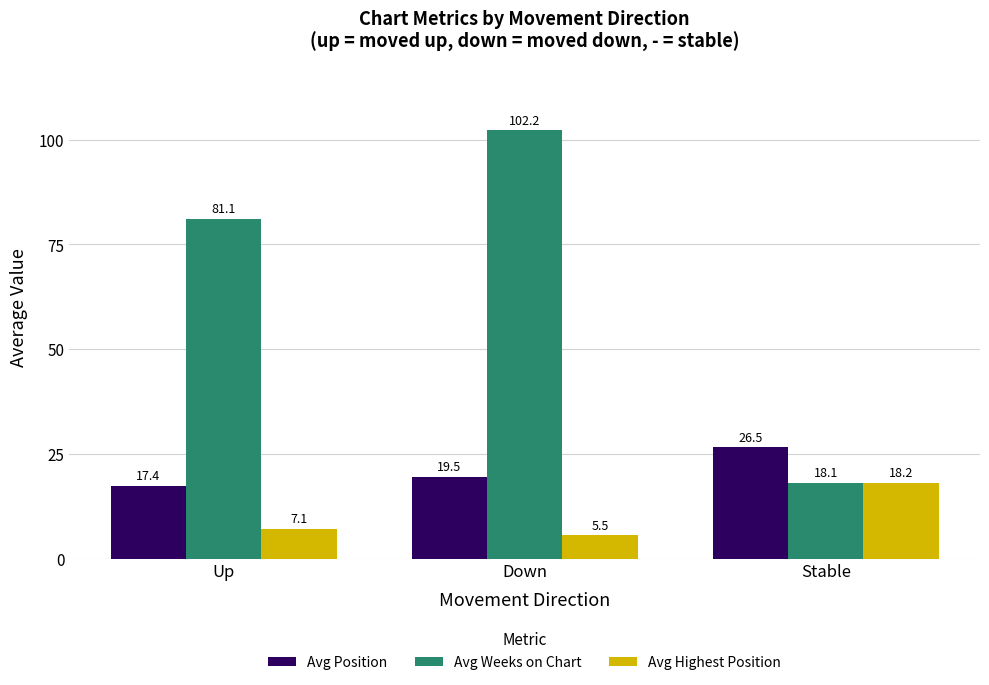

Reading right to left, transcribe all the data shown in this chart.

Avg Position: Stable=26.5	Down=19.5	Up=17.4
Avg Weeks on Chart: Stable=18.1	Down=102.2	Up=81.1
Avg Highest Position: Stable=18.2	Down=5.5	Up=7.1